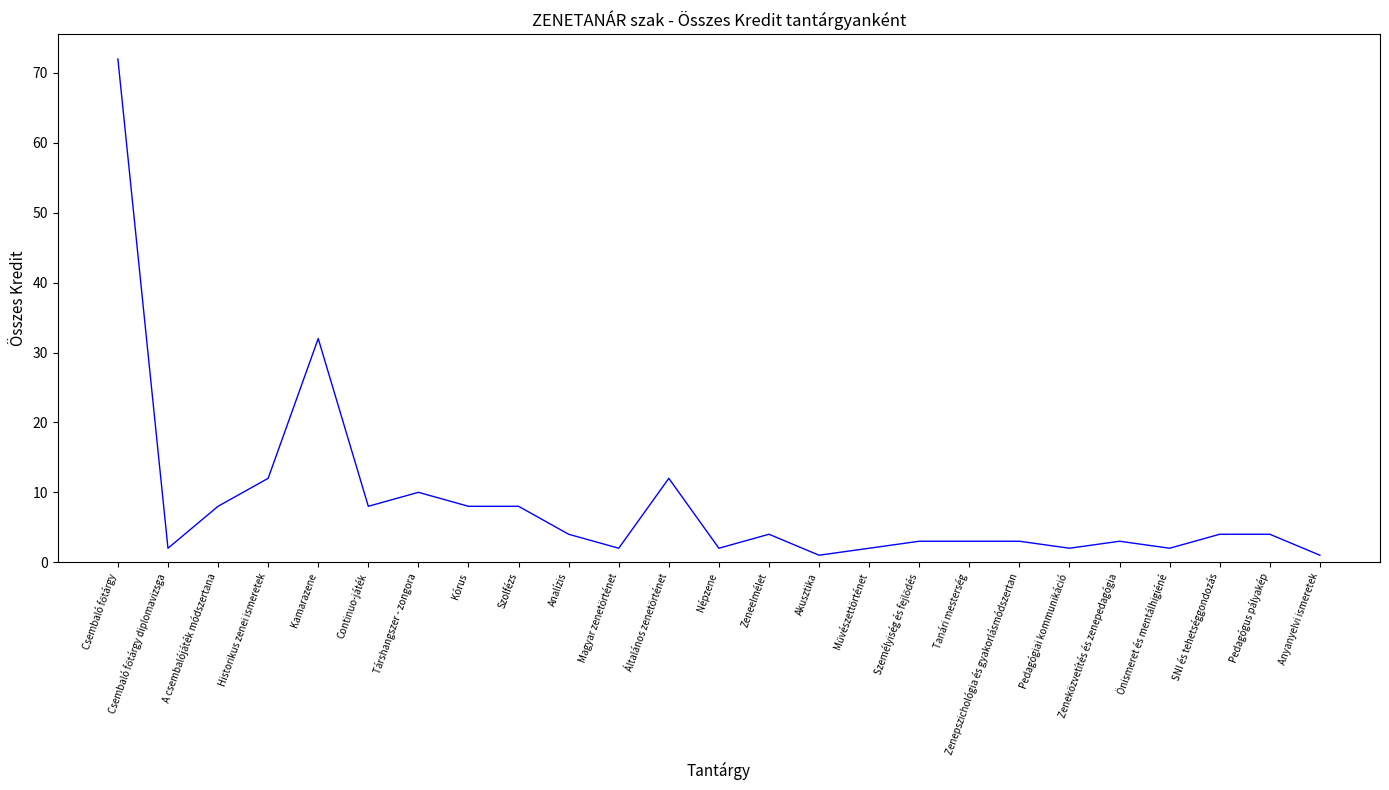

How many values are below 4?

12